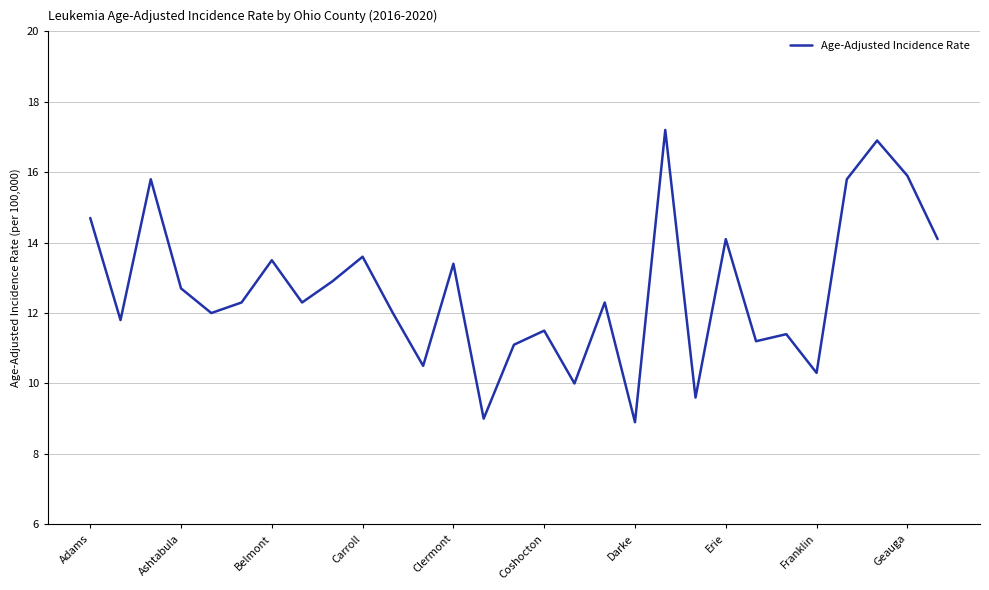

What is the greatest value displayed?

17.2